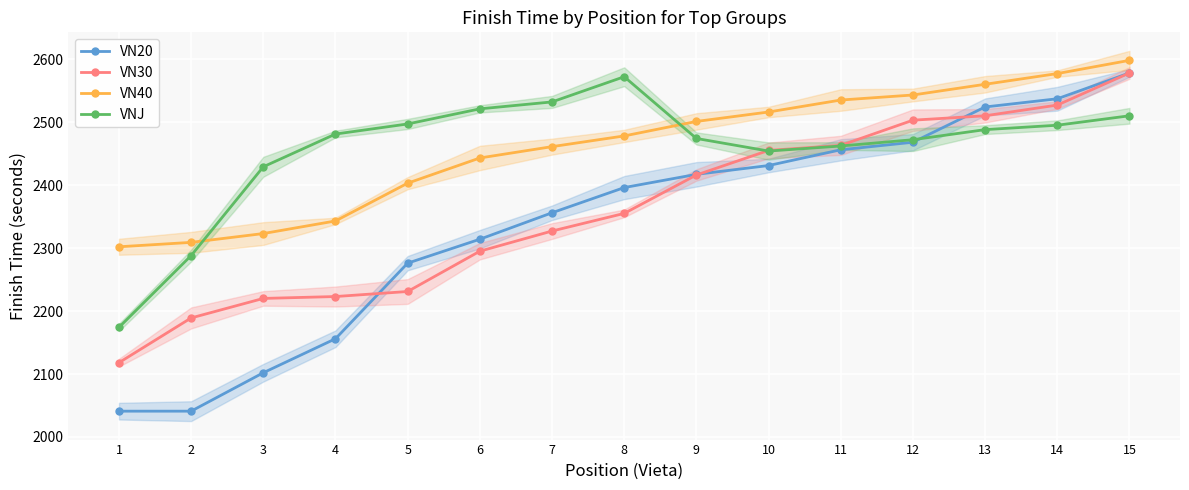

True or false: VN40 has a value of 2461 at 7.

True